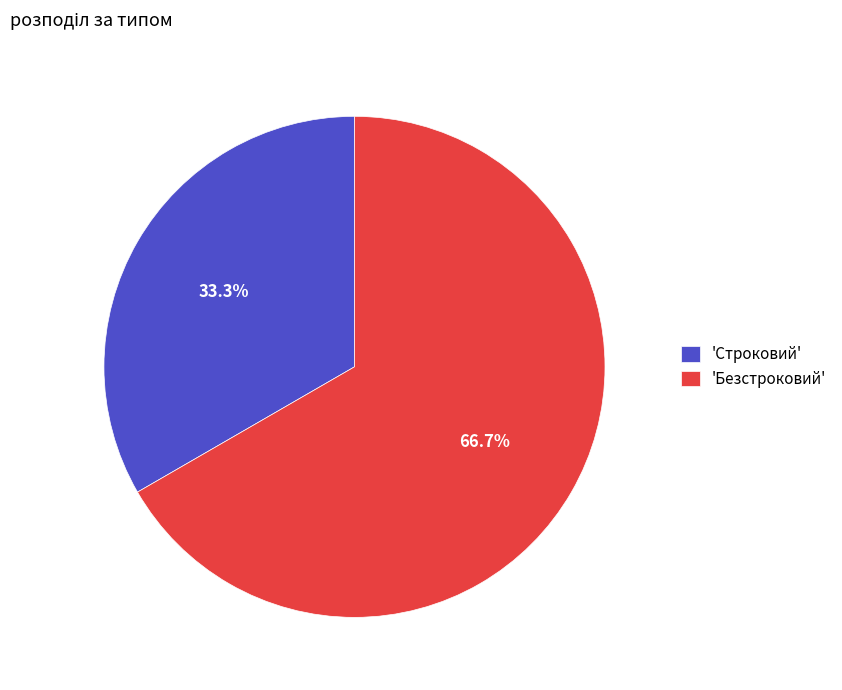

Rank the categories by value from highest to lowest.

'Безстроковий', 'Строковий'